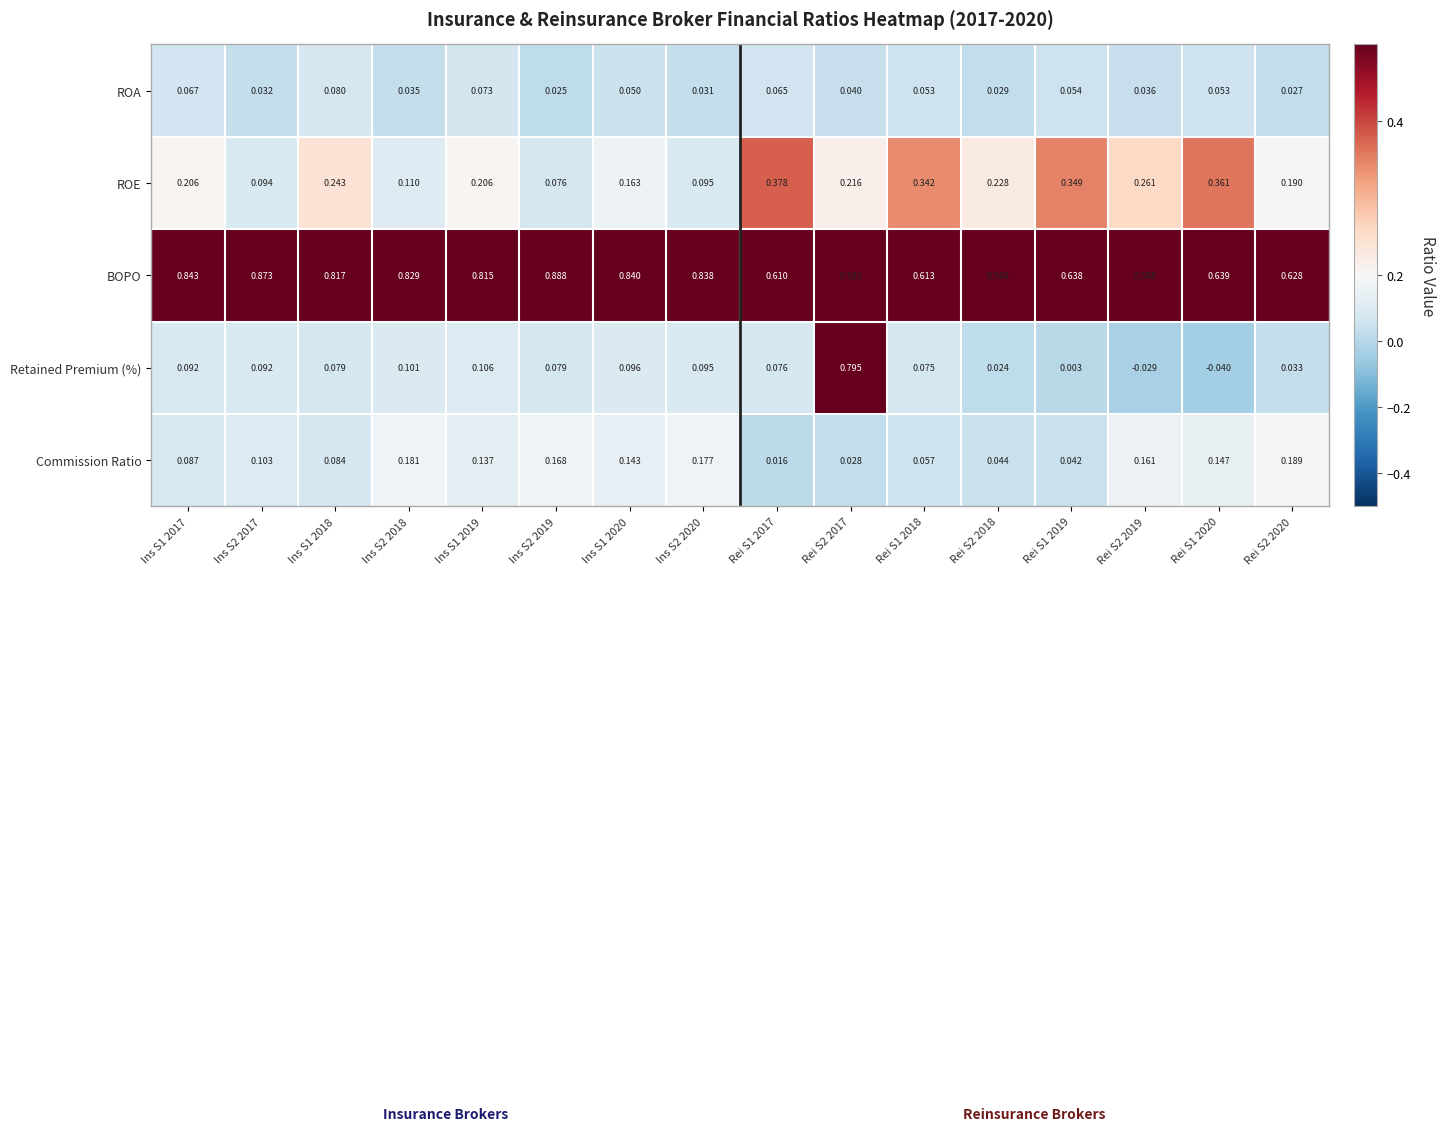

What is the total value across all series at Ins S2 2019?

1.2